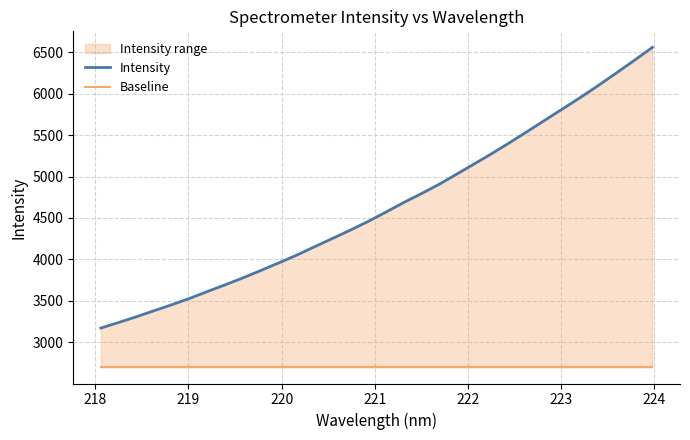

What is the difference between the second highest and minimum values in the Intensity series?

3231.5